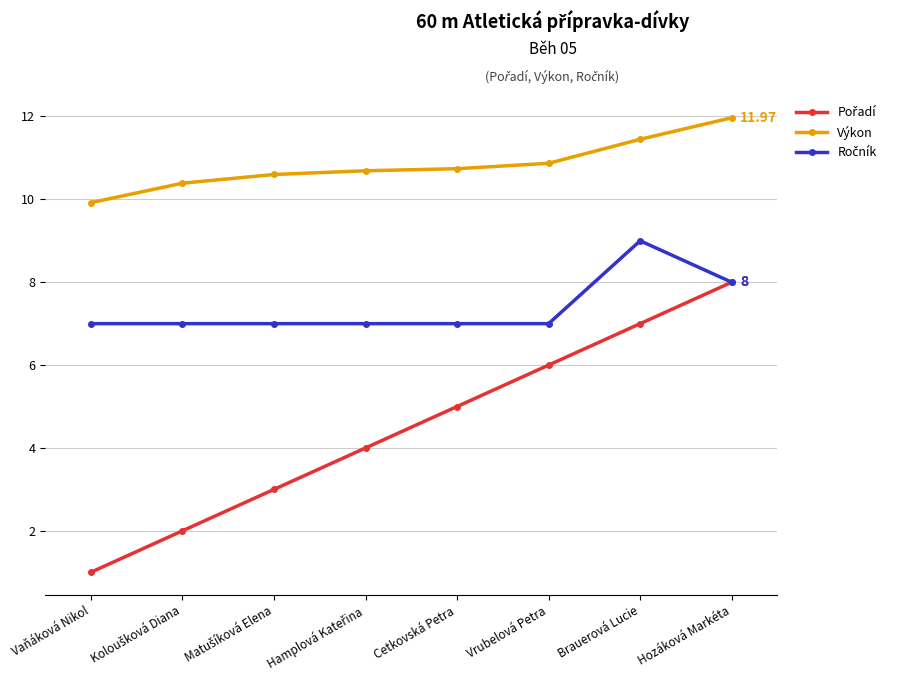

What is the minimum value shown in the chart?

1.0